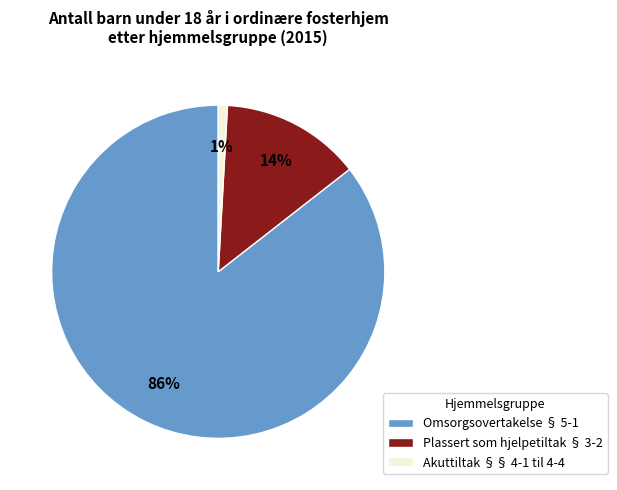

The Akuttiltak §§ 4-1 til 4-4 slice represents 1% of the pie. True or false?

True